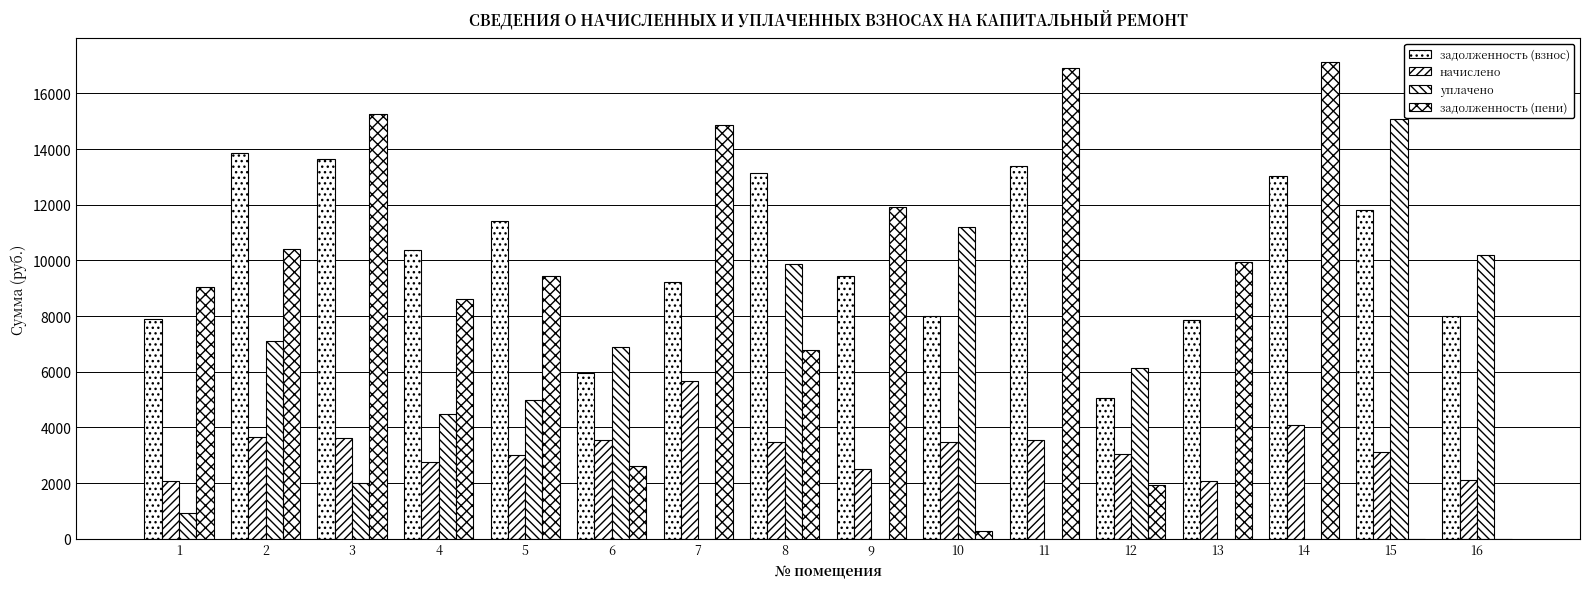

Reading left to right, transcribe all the data shown in this chart.

задолженность (взнос): 7883.8	13867.2	13636.1	10374.7	11427.6	5942.2	9219.1	13148.2	9424.6	8002.3	13379.3	5043.3	7858.1	13045.4	11812.8	8012.2
начислено: 2088.8	3674.2	3613.0	2748.8	3027.8	3565.3	5658.6	3483.6	2497.1	3476.9	3544.9	3034.6	2082.0	4073.6	3129.8	2122.8
уплачено: 914.6	7118.0	2000.0	4500.0	5000.0	6886.0	0.0	9856.5	0.0	11189.4	0.0	6137.2	0.0	0.0	15063.0	10193.5
задолженность (пени): 9058.0	10423.3	15249.0	8623.6	9455.4	2621.5	14877.7	6775.3	11921.6	289.7	16924.2	1940.7	9940.1	17119.1	0.0	0.0